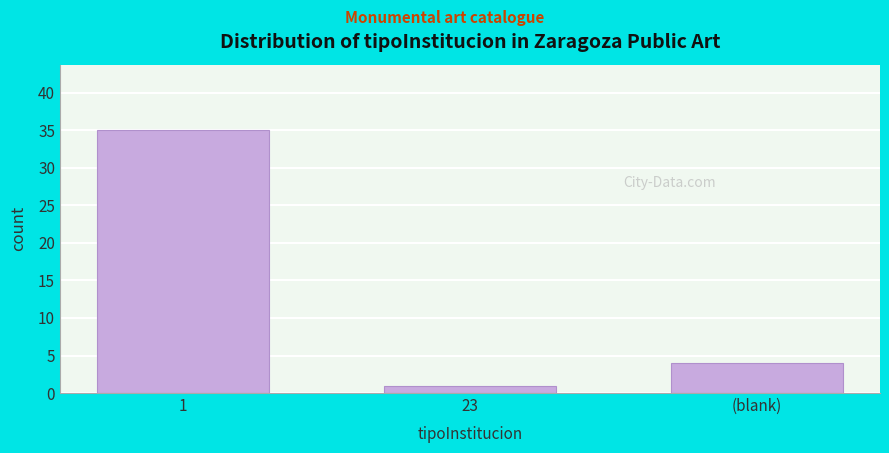

Reading left to right, extract all data points from this chart.

1=35	23=1	(blank)=4